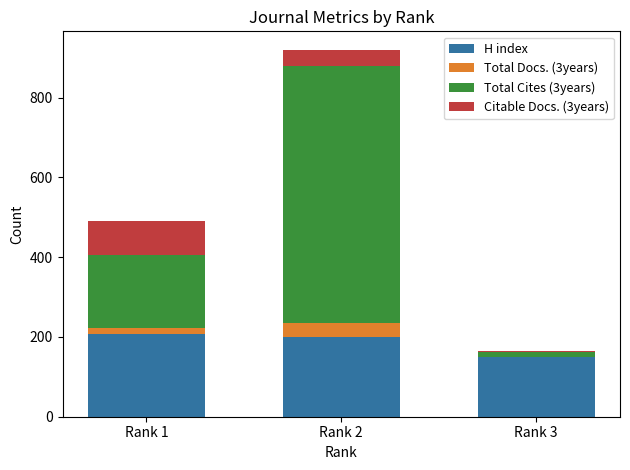

At which category is the sum across all series the highest?

Rank 2